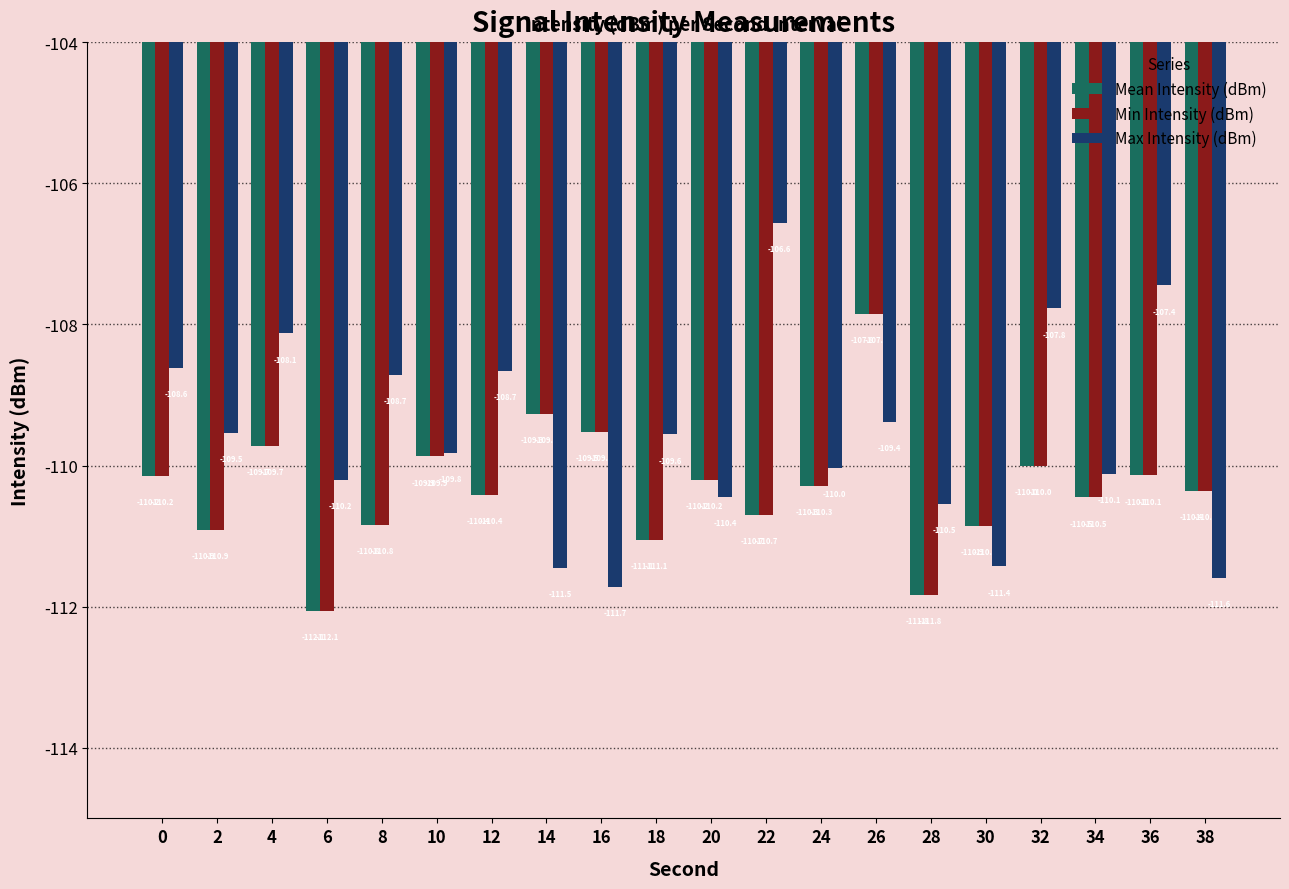

True or false: Max Intensity (dBm) has a value of -107.8 at 32.

True